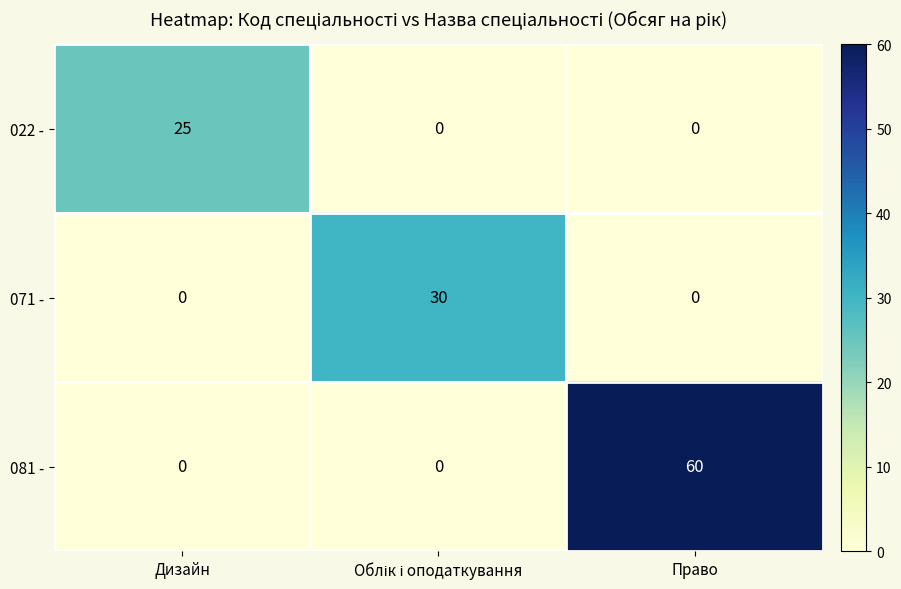

Count the 071 - values in the range 0 to 30.

3